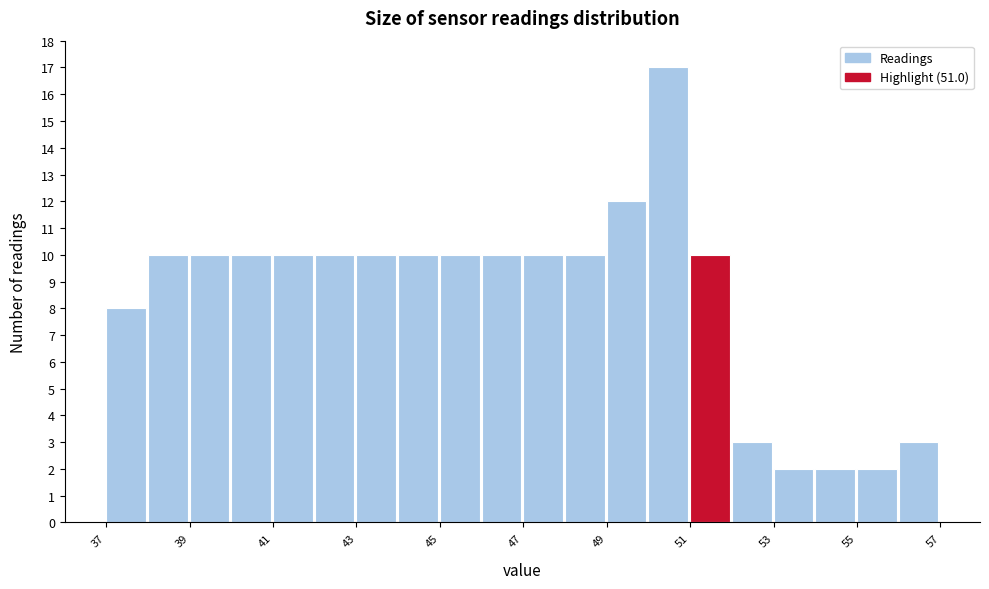

Reading left to right, list every bar in this chart as the range it spans on the x-axis followed by its height. The values are not printed on the chart, so give them approximately, as read against the axis.

37 to 38: 8
38 to 39: 10
39 to 40: 10
40 to 41: 10
41 to 42: 10
42 to 43: 10
43 to 44: 10
44 to 45: 10
45 to 46: 10
46 to 47: 10
47 to 48: 10
48 to 49: 10
49 to 50: 12
50 to 51: 17
51 to 52: 10
52 to 53: 3
53 to 54: 2
54 to 55: 2
55 to 56: 2
56 to 57: 3